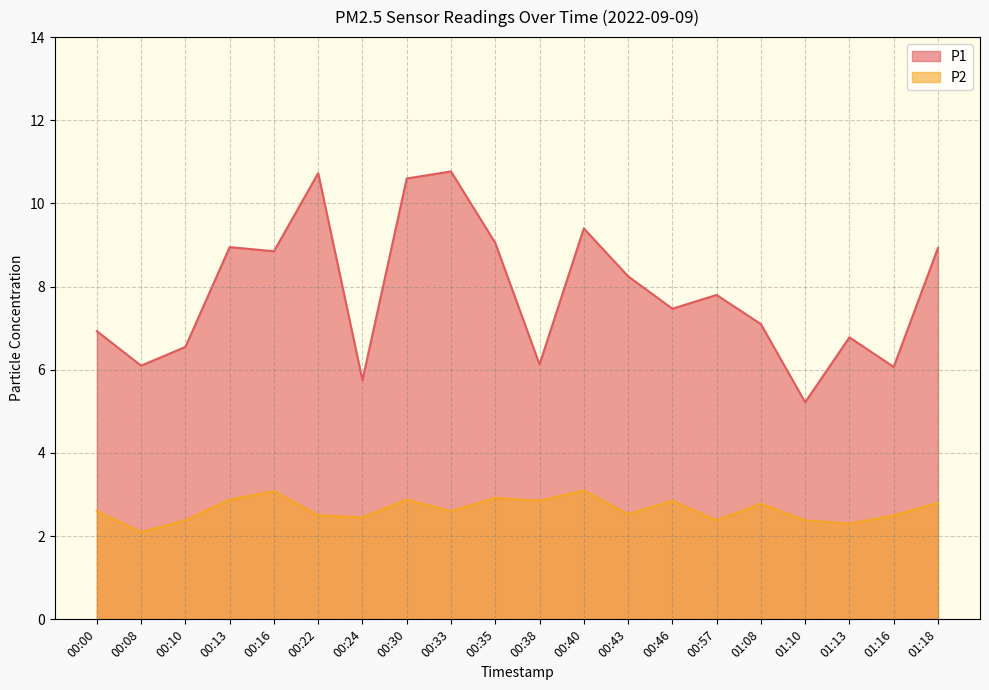

Reading right to left, transcribe all the data shown in this chart.

P1: 01:18=8.9	01:16=6.1	01:13=6.8	01:10=5.2	01:08=7.1	00:57=7.8	00:46=7.5	00:43=8.2	00:40=9.4	00:38=6.1	00:35=9.1	00:33=10.8	00:30=10.6	00:24=5.8	00:22=10.7	00:16=8.8	00:13=8.9	00:10=6.5	00:08=6.1	00:00=6.9
P2: 01:18=2.8	01:16=2.5	01:13=2.3	01:10=2.4	01:08=2.8	00:57=2.4	00:46=2.9	00:43=2.5	00:40=3.1	00:38=2.9	00:35=2.9	00:33=2.6	00:30=2.9	00:24=2.5	00:22=2.5	00:16=3.1	00:13=2.9	00:10=2.4	00:08=2.1	00:00=2.6